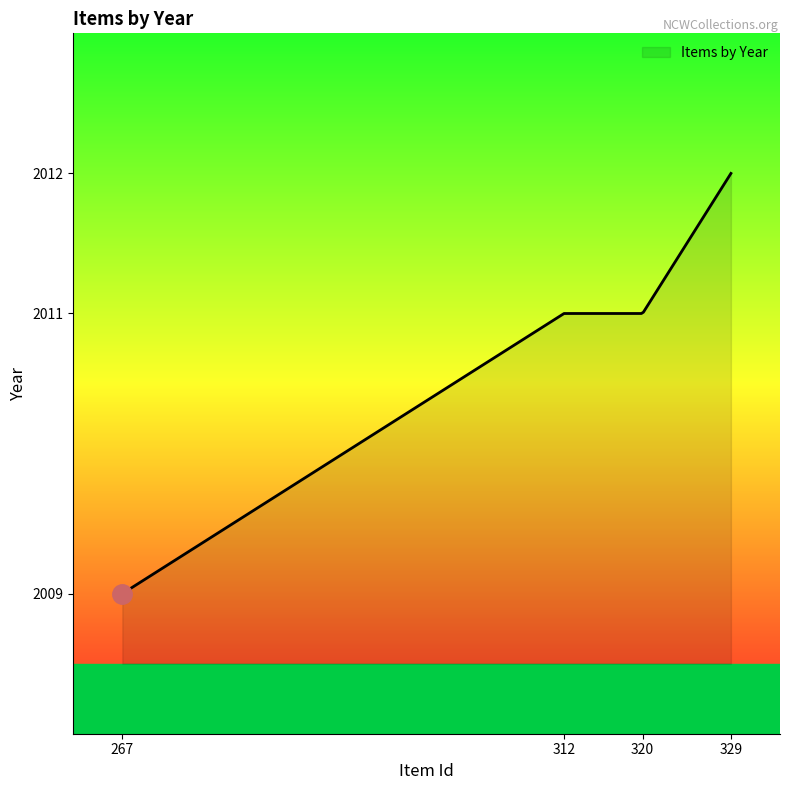

What is the difference between the maximum and minimum values?

3.0